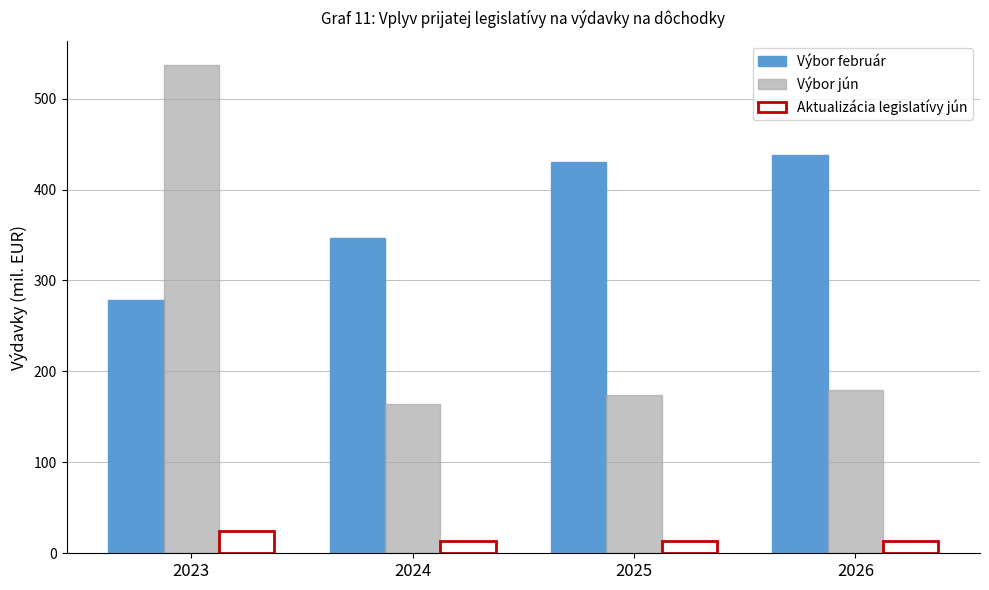

Rank the series by their maximum value, from highest to lowest.

Výbor jún, Výbor február, Aktualizácia legislatívy jún